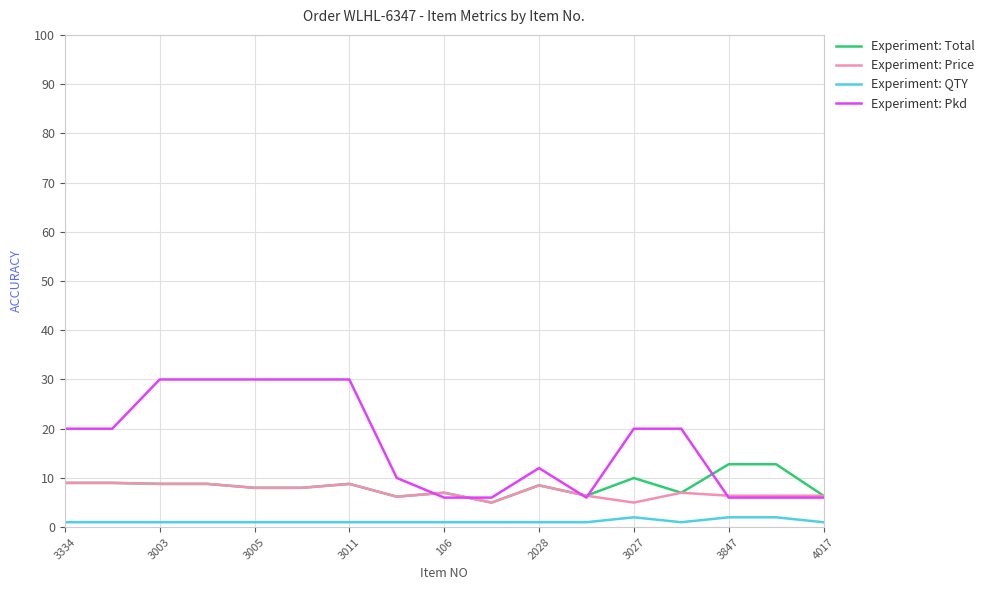

List the series in order of their peak value, lowest first.

Experiment: QTY, Experiment: Price, Experiment: Total, Experiment: Pkd